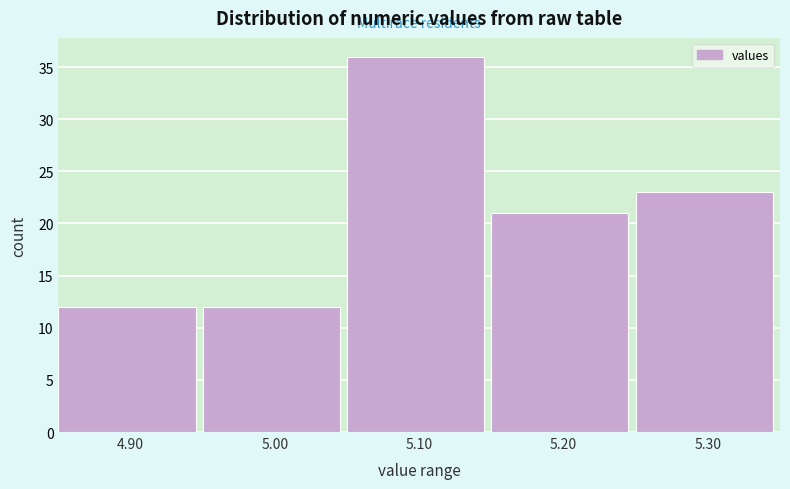

What is the height of the bar covering 4.95 to 5.05 on the x-axis? The values are not printed on the chart, so give them approximately, as read against the axis.

12